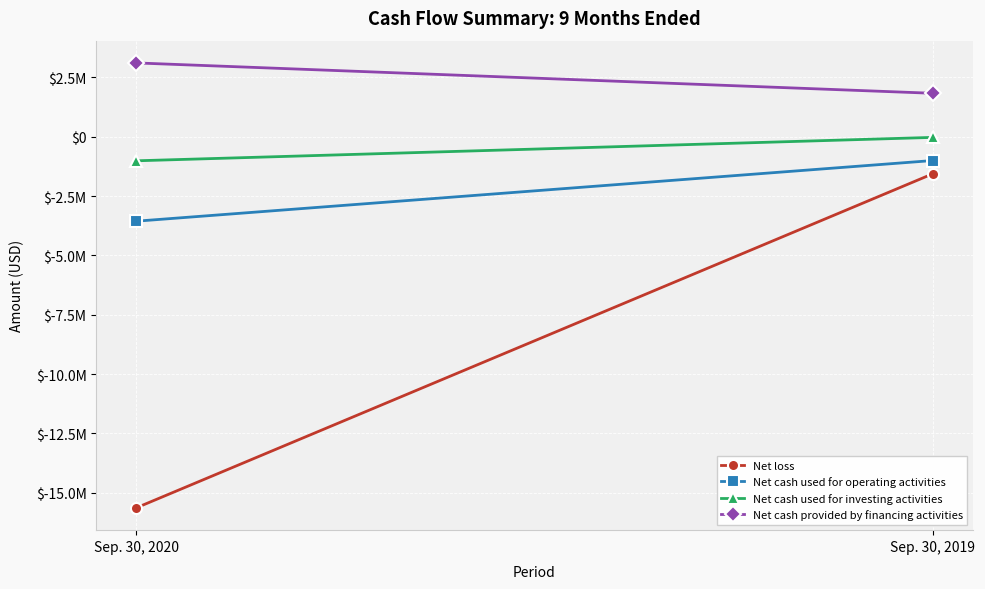

Count the number of categories in the chart.

2